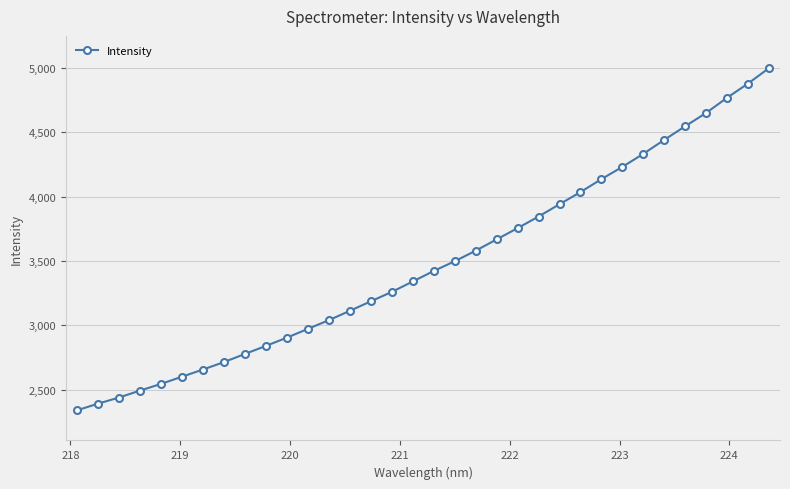

What is the average value?

3481.2